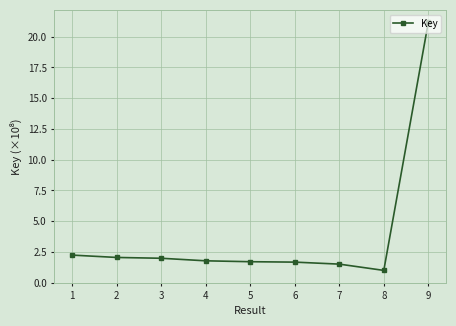

What is the value of the 3rd point from the left?

2.0